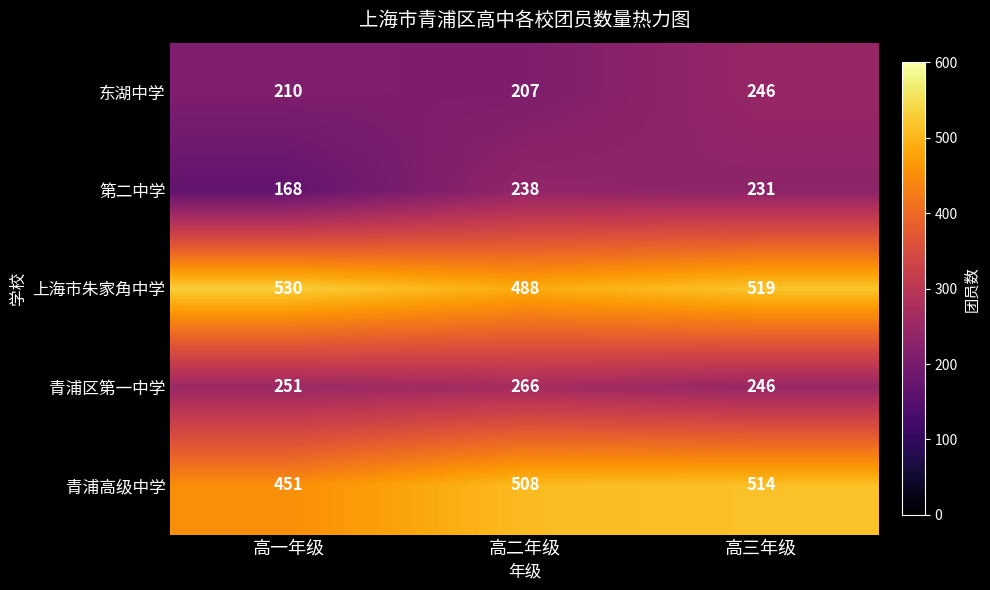

Which series has the widest spread of values?

第二中学